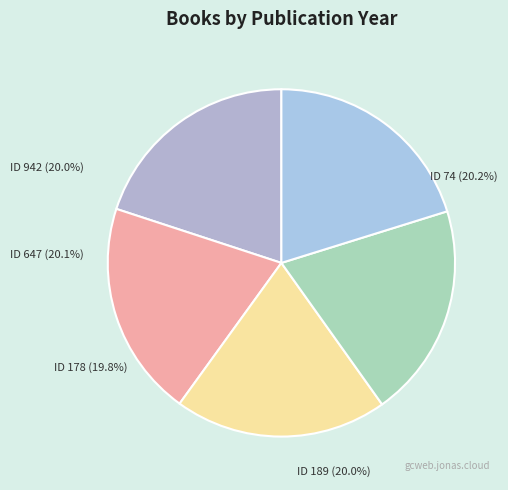

Count the number of slices in the pie.

5